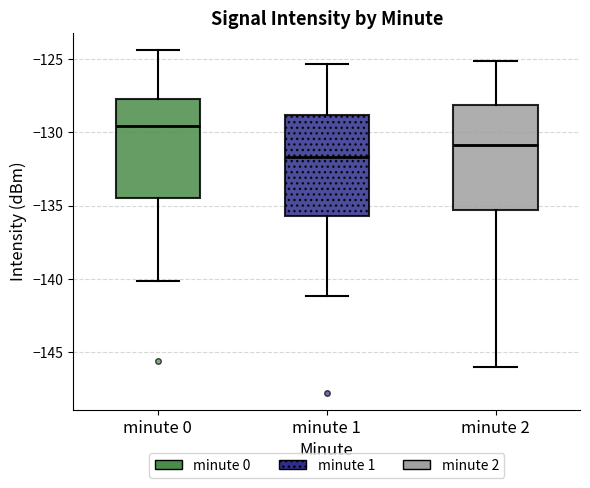

Where is the upper edge of the box for minute 2 on the y-axis? The values are not printed on the chart, so give them approximately, as read against the axis.

-128.0